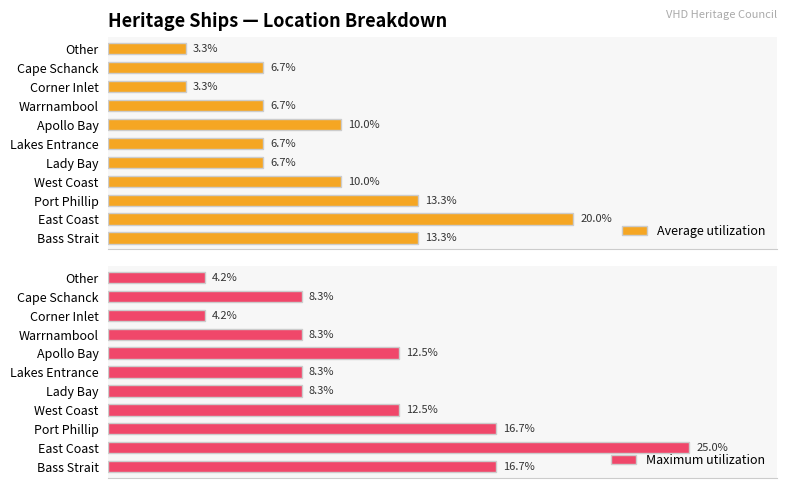

What is the smallest value displayed?

3.3